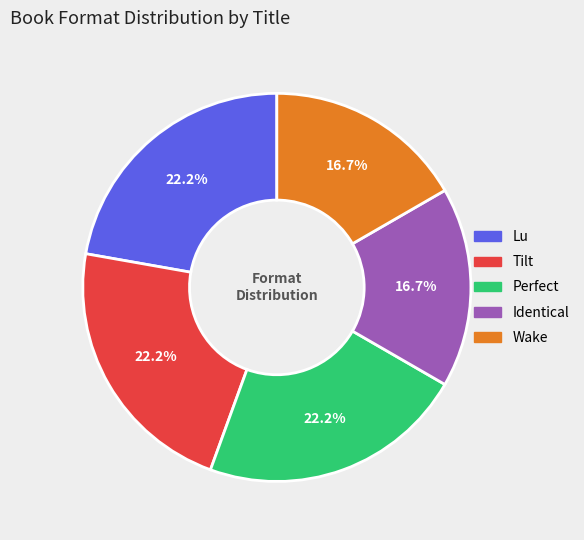

Count the number of slices in the pie.

5